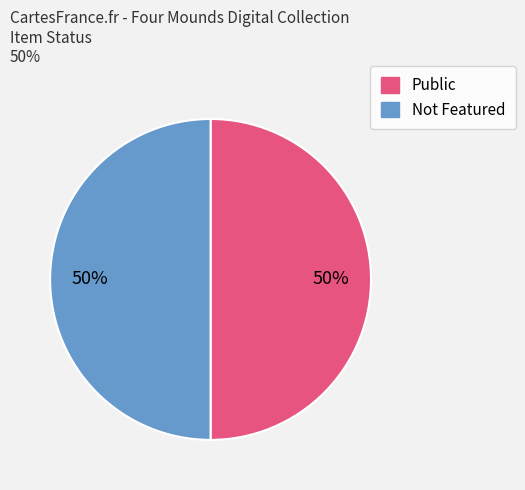

What is the ratio of the value at Not Featured to the value at Public?

1.0